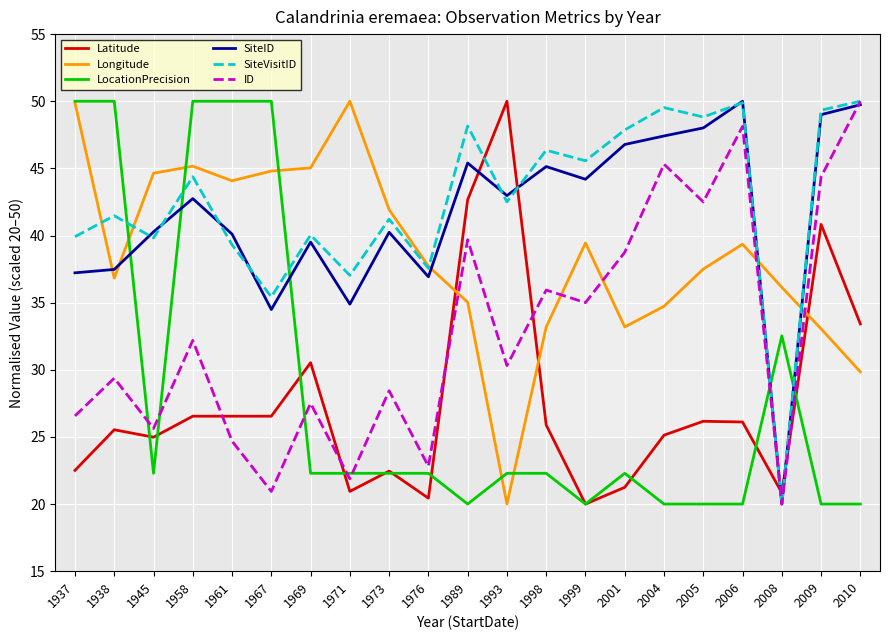

What is the minimum value for ID?

20.0